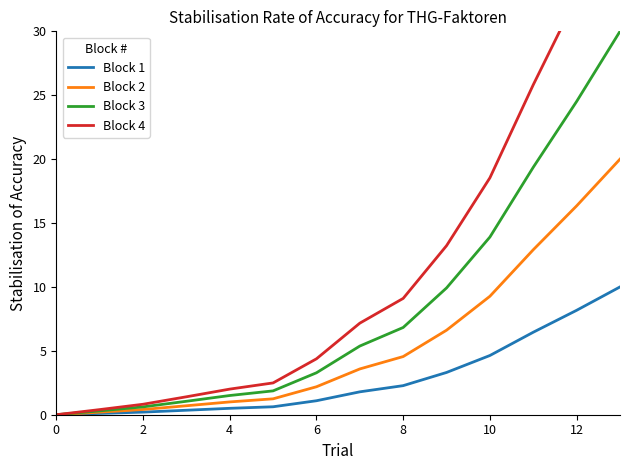

How many lines are shown in the chart?

4